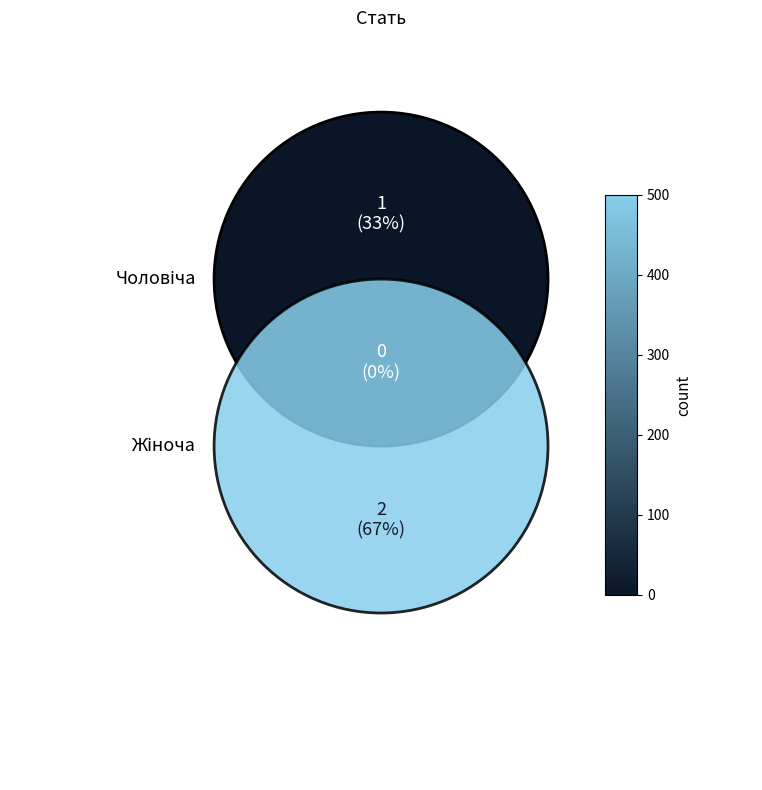

Which slice is the smallest?

Чоловіча